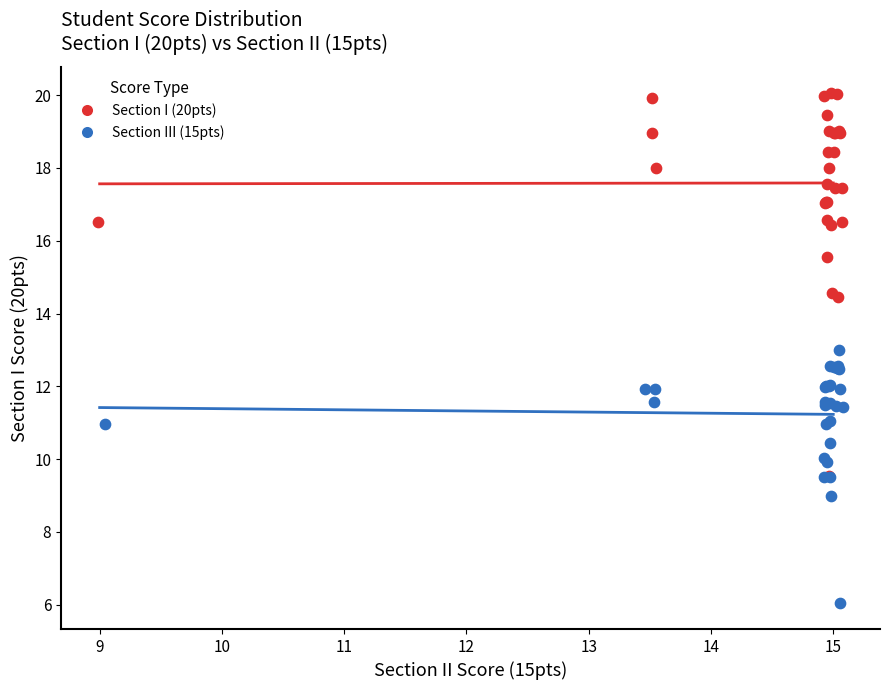

Which series contains the highest Y value?

Section I (20pts)